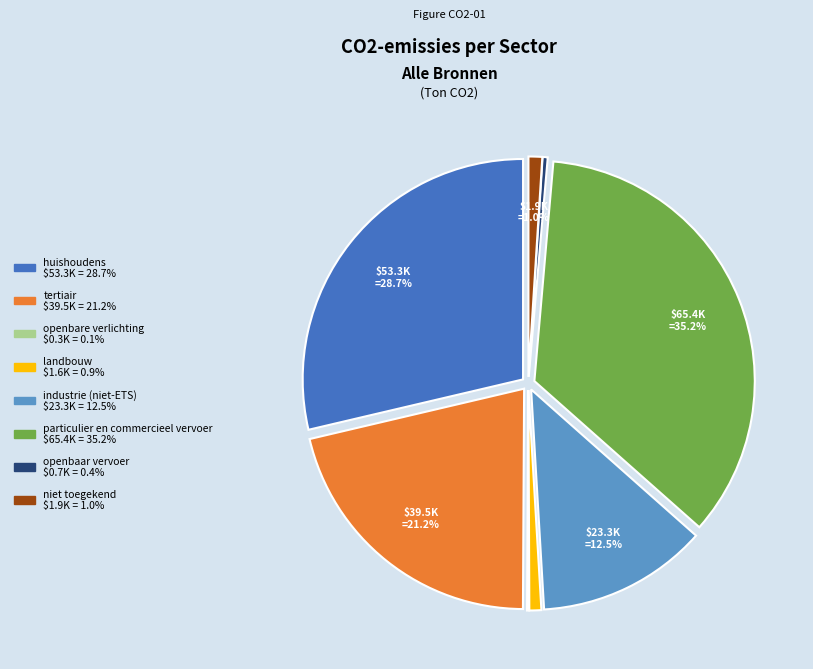

What percentage is the tertiair slice, to the nearest percent?

21%